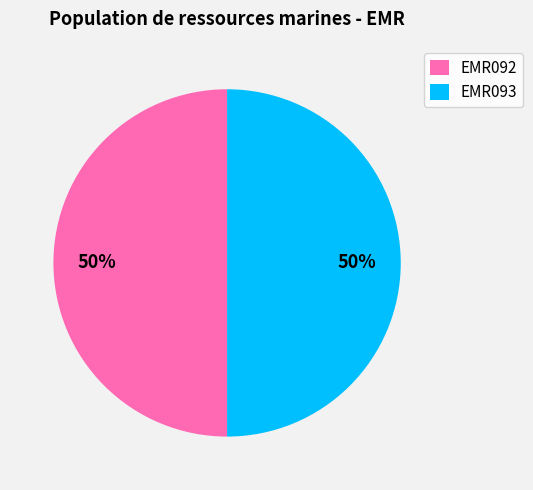

To the nearest percent, what is the average slice percentage?

50%